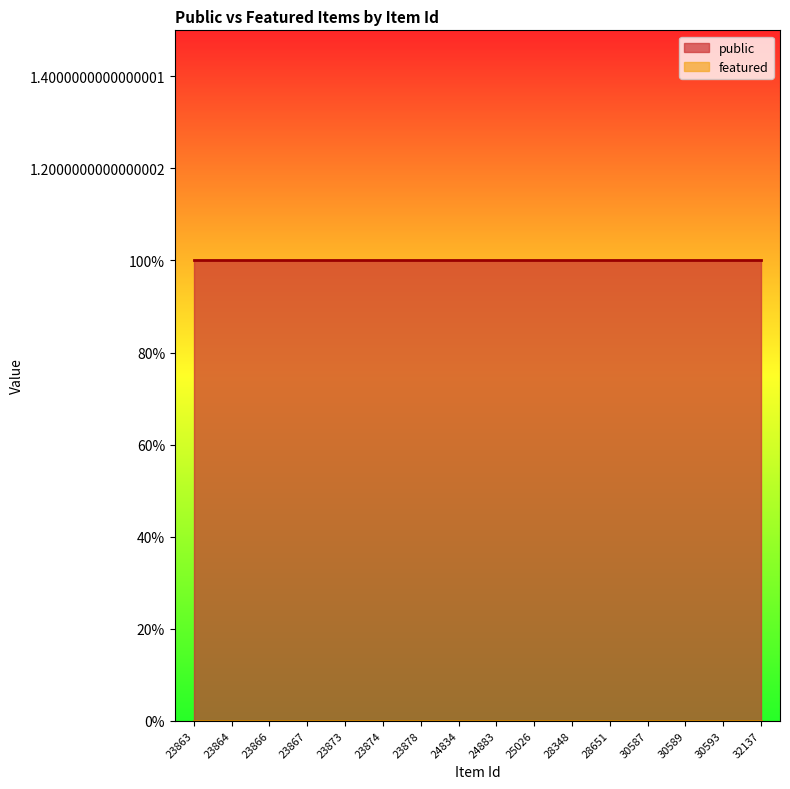

The value of public at 24883 is 1. True or false?

True